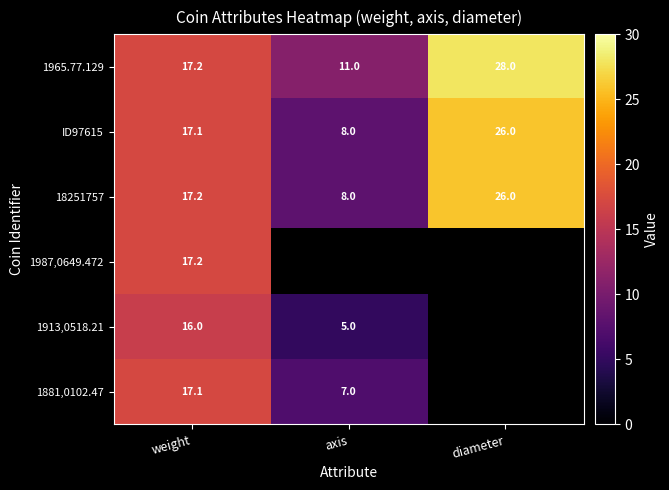

What is the spread (max minus min) of values at weight?

1.2